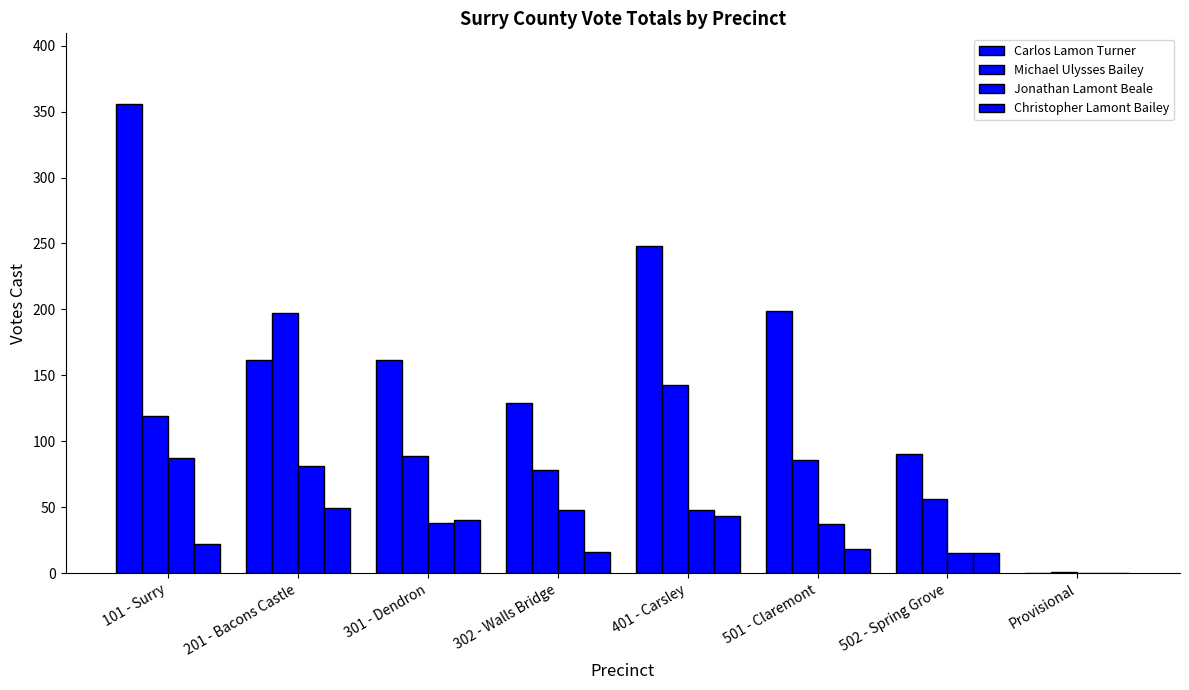

The Christopher Lamont Bailey series shows 49 at 201 - Bacons Castle. True or false?

True